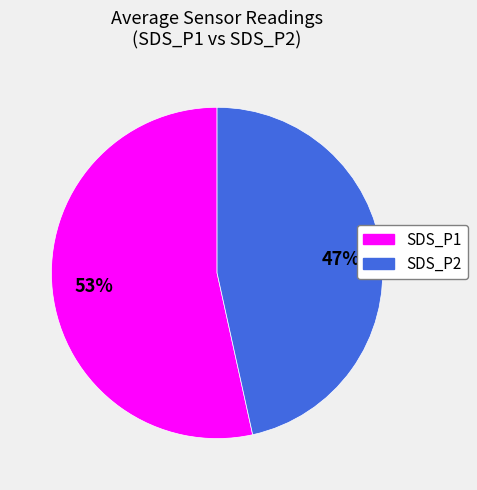

Approximately how many times larger is the value at SDS_P2 compared to SDS_P1?

0.9